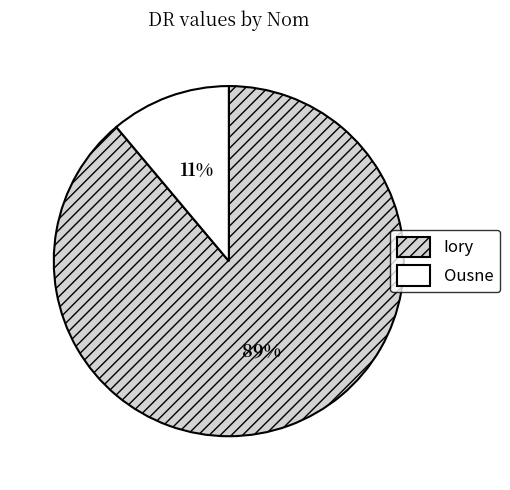

True or false: Iory accounts for 89% of the total.

True